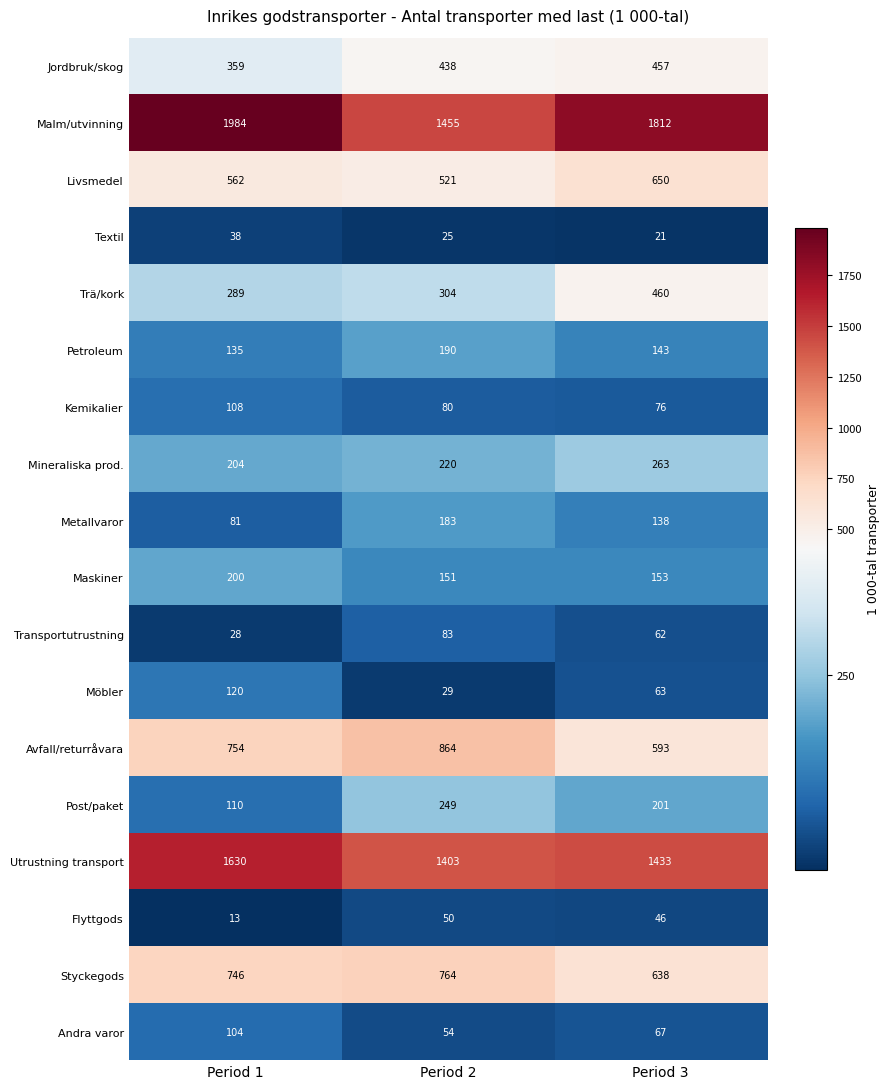

At Period 3, list the series in order from largest to smallest.

Malm/utvinning, Utrustning transport, Livsmedel, Styckegods, Avfall/returråvara, Trä/kork, Jordbruk/skog, Mineraliska prod., Post/paket, Maskiner, Petroleum, Metallvaror, Kemikalier, Andra varor, Möbler, Transportutrustning, Flyttgods, Textil